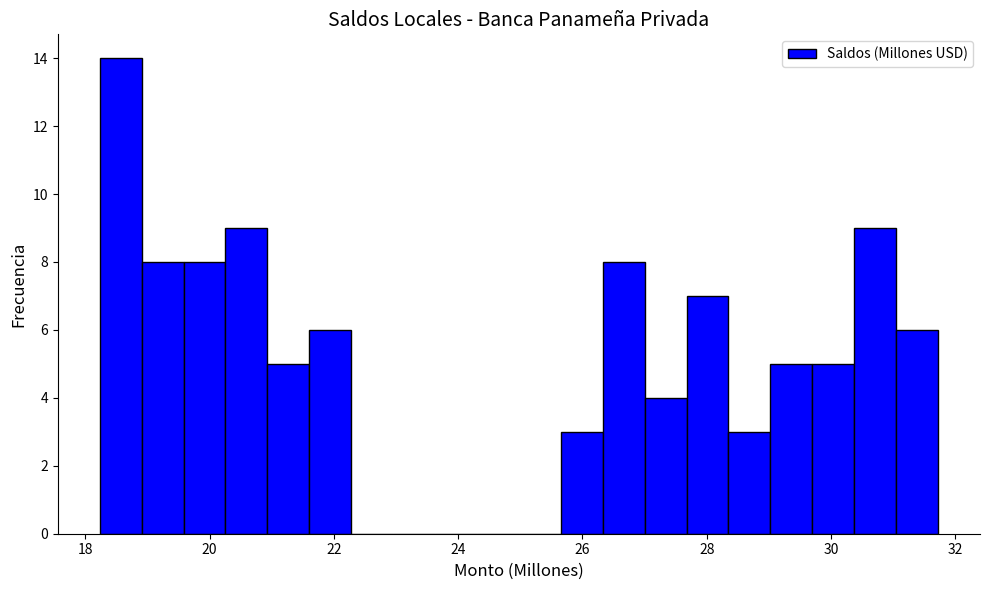

Around what value on the x-axis is the tallest bar? Give the approximate position of its centre, as read against the axis.

18.6